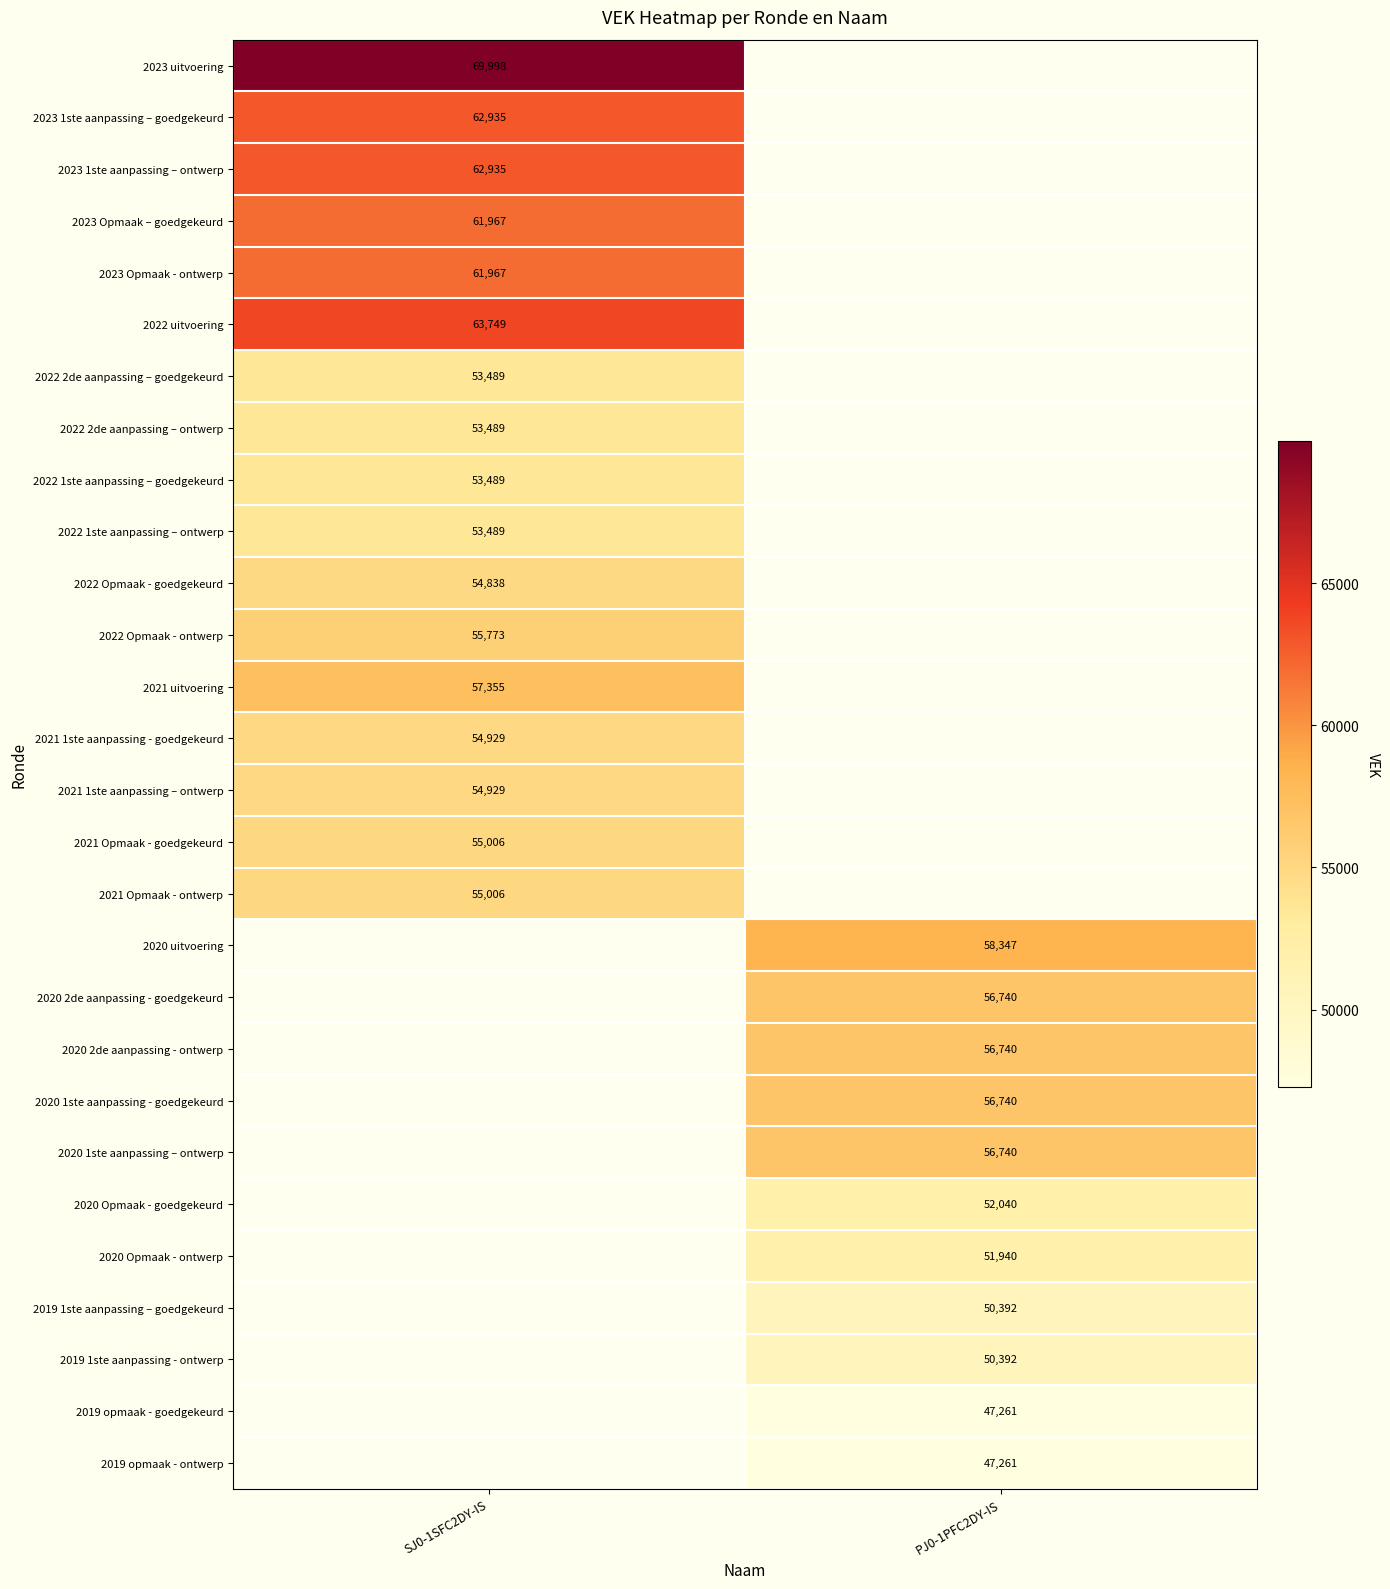

At how many categories does at least one series exceed 55359?

2